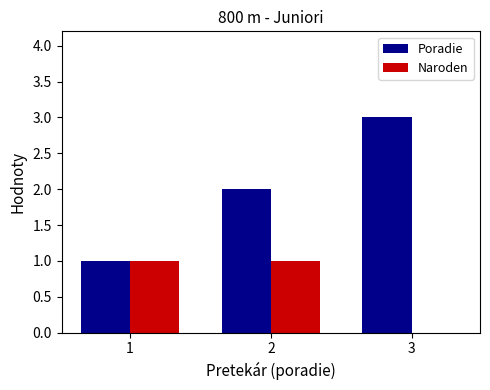

The Poradie series shows 1 at 3. True or false?

False